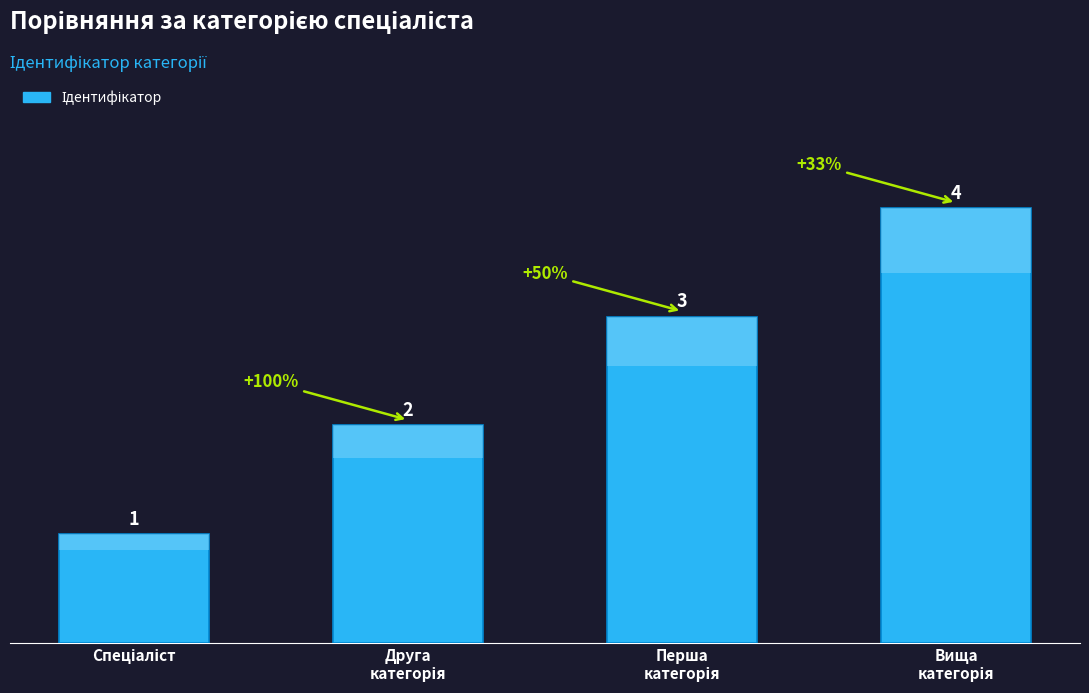

At which category does the chart reach its peak across all series?

Вища
категорія